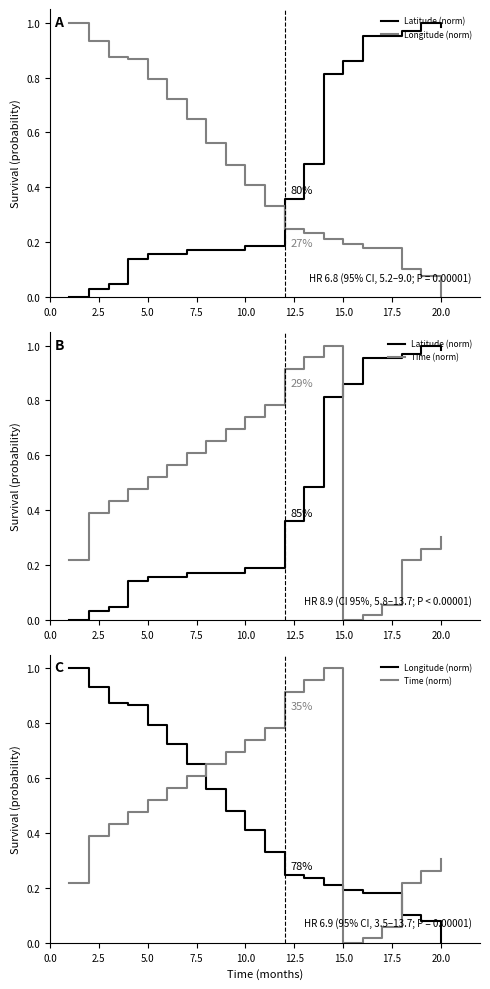

How many lines are shown in the chart?

3